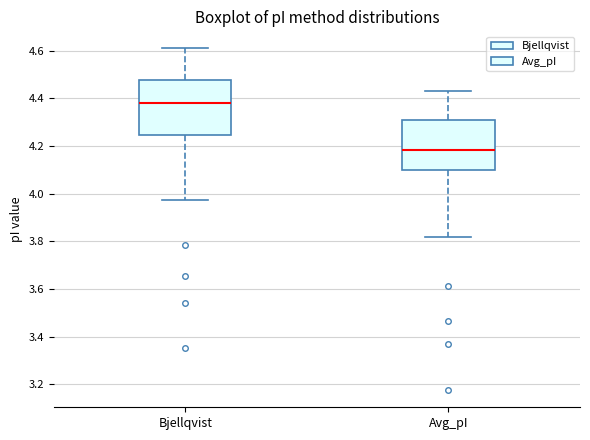

Reading left to right, transcribe this box plot: for each box, give where its median line is, the range the box spans, and where its two whiskers end, as read against the y-axis. The values are not printed on the chart, so give them approximately, as read against the axis.

Bjellqvist: median 4.38, box 4.24 to 4.48, whiskers 3.98 to 4.60
Avg_pI: median 4.18, box 4.10 to 4.30, whiskers 3.82 to 4.44